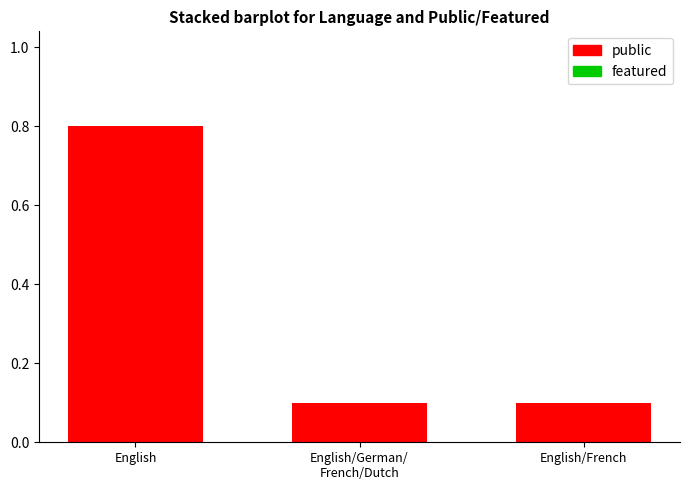

What is the label of the 1st bar from the left?

English